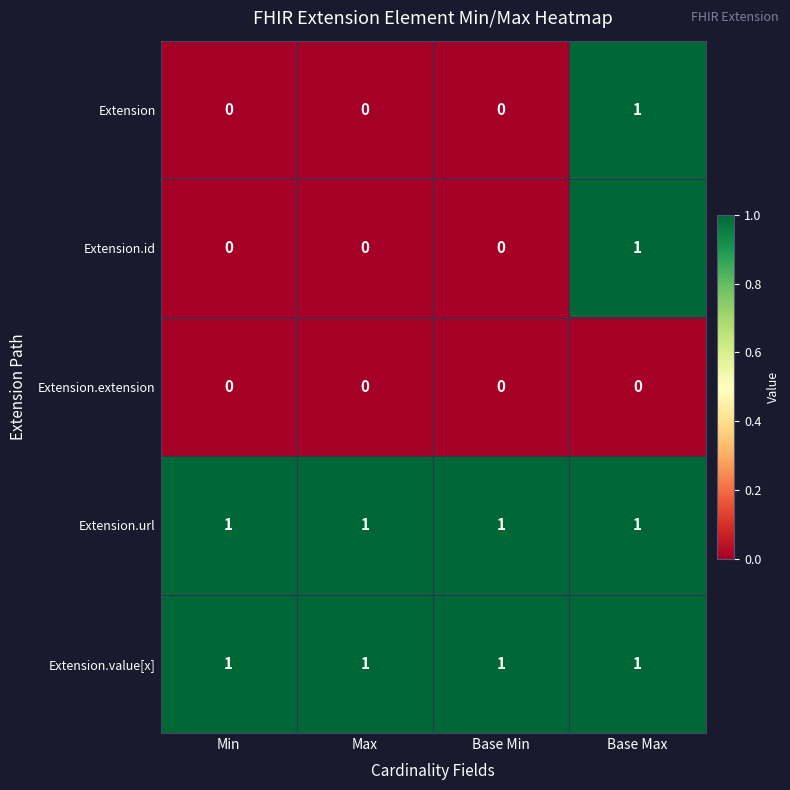

What is the maximum value shown in the chart?

1